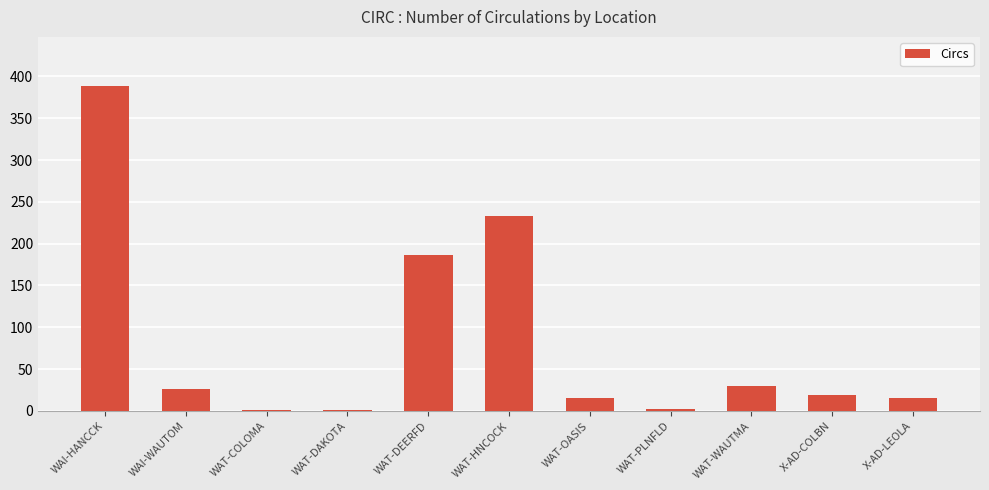

The value at WAT-HNCOCK is 60. True or false?

False